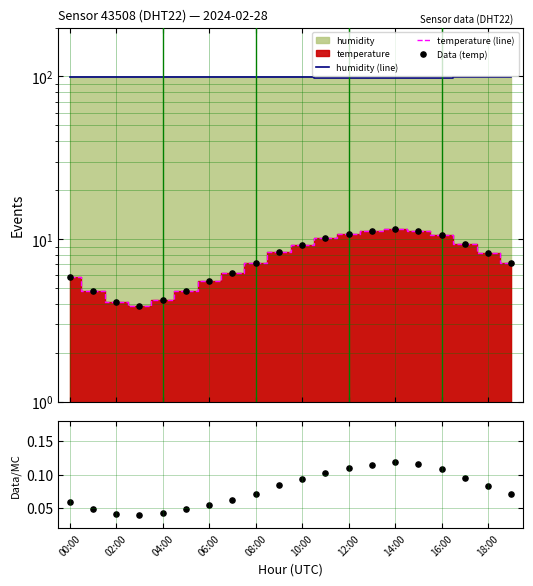

At which category is the sum across all series the highest?

14:00